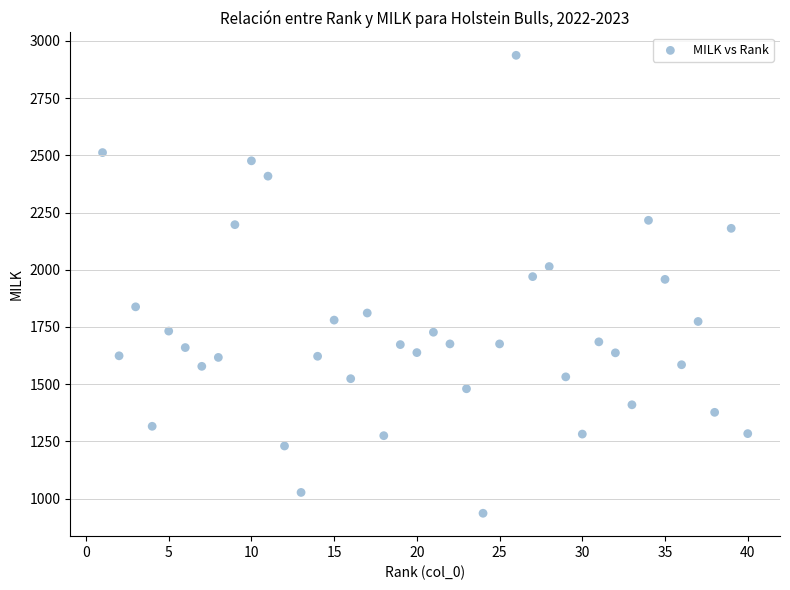

What is the range of X values (max minus min)?

39